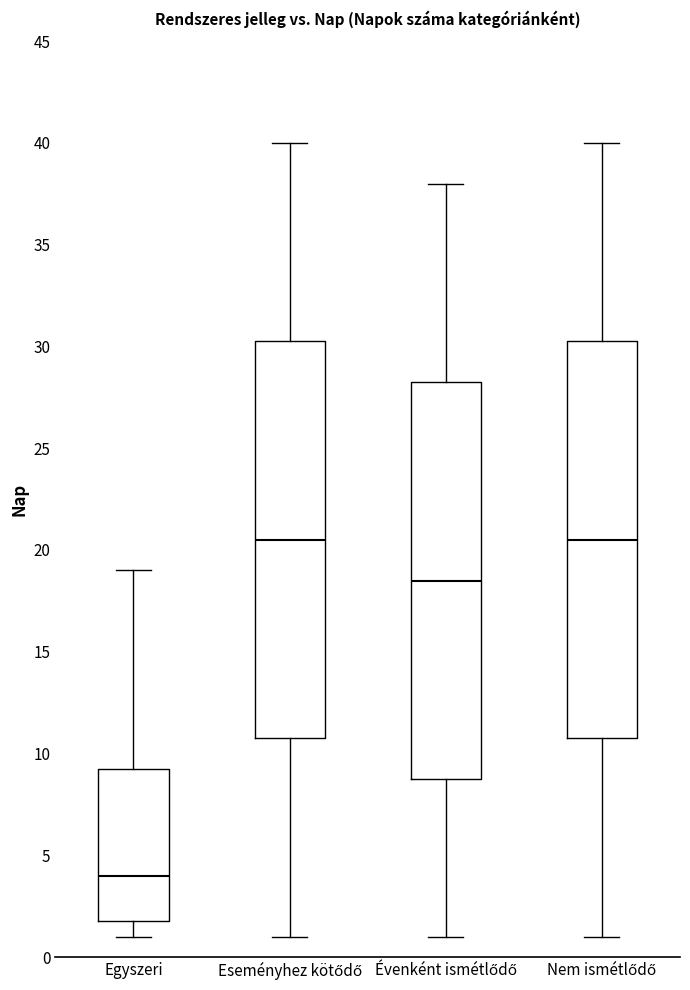

Reading left to right, read every box against the y-axis: the position of its median line, the range the box covers, and the ends of its whiskers. The values are not printed on the chart, so give them approximately, as read against the axis.

Egyszeri: median 4.0, box 2.0 to 9.5, whiskers 1.0 to 19.0
Eseményhez kötődő: median 20.5, box 11.0 to 30.5, whiskers 1.0 to 40.0
Évenként ismétlődő: median 18.5, box 9.0 to 28.5, whiskers 1.0 to 38.0
Nem ismétlődő: median 20.5, box 11.0 to 30.5, whiskers 1.0 to 40.0